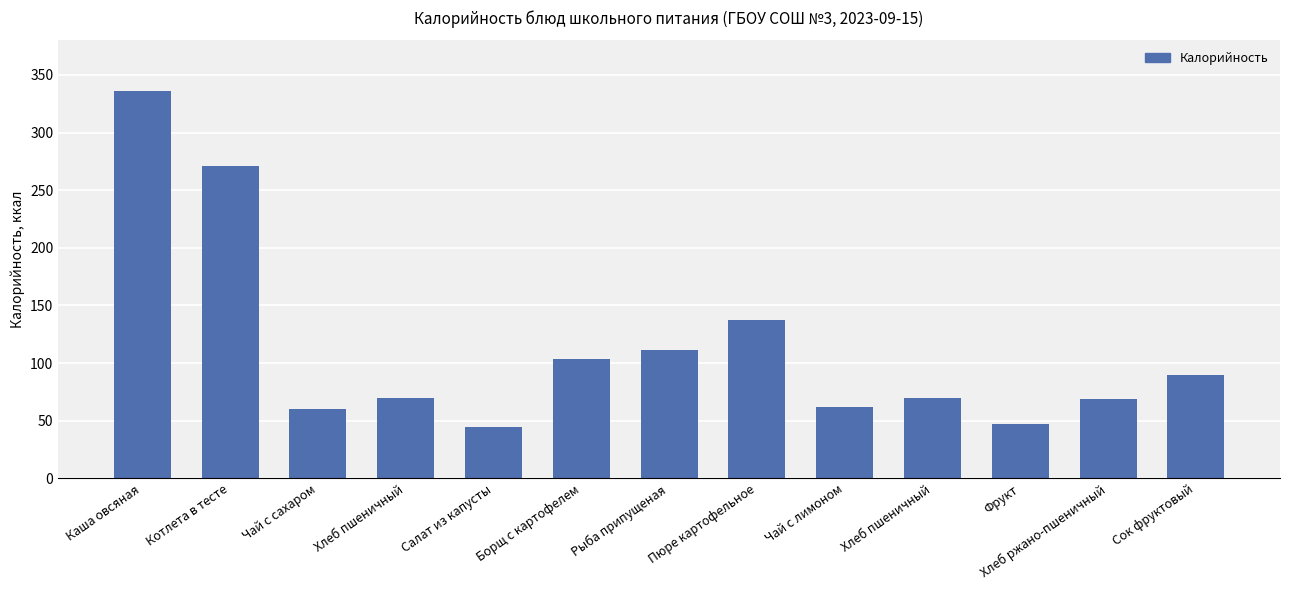

How many bars are there in total?

13